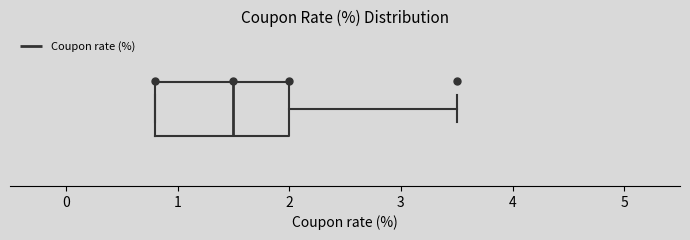

Transcribe this box plot: give where the median line is, the range the box spans, and where the two whiskers end, as read against the x-axis. The values are not printed on the chart, so give them approximately, as read against the axis.

median 1.5, box 0.8 to 2.0, whiskers 0.8 to 3.5